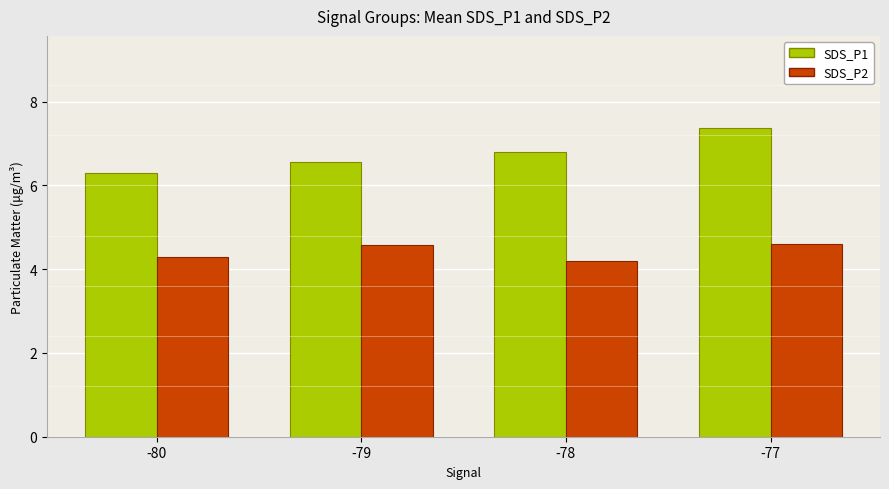

Count the SDS_P2 values in the range 4 to 5.

4